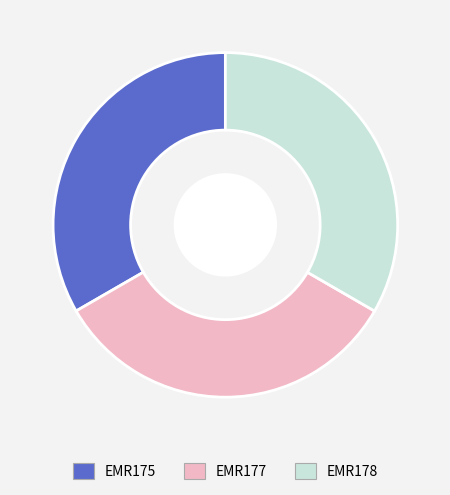

True or false: EMR178 accounts for 44% of the total.

False